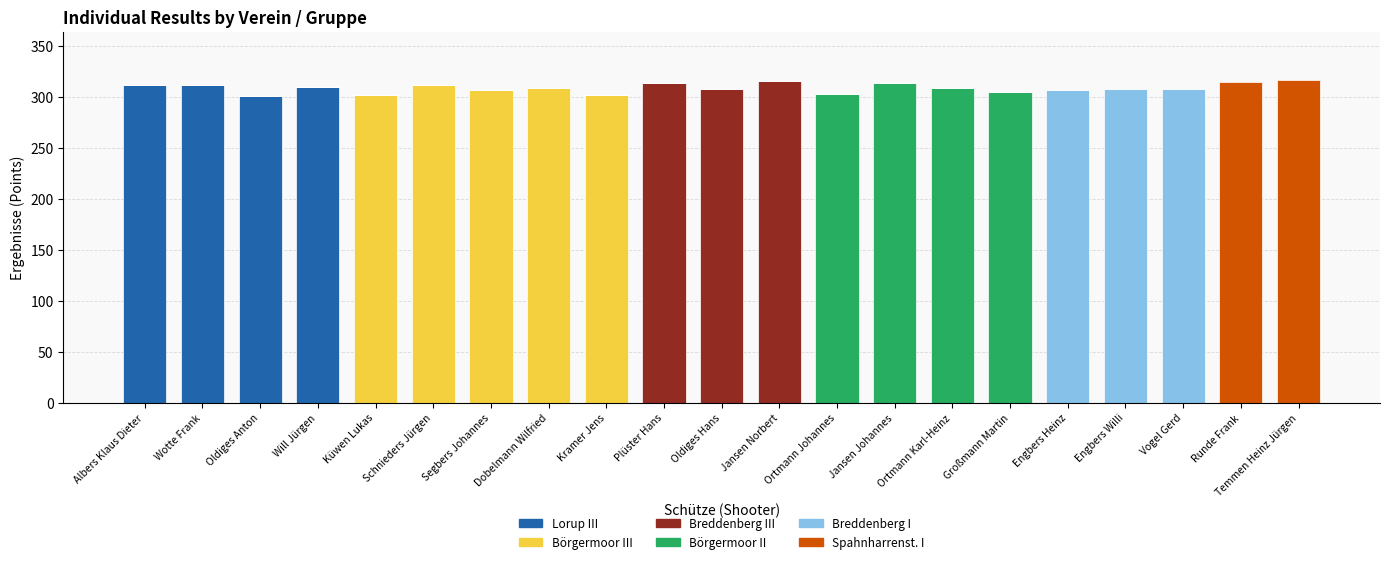

What is the maximum value for Lorup III?

311.8